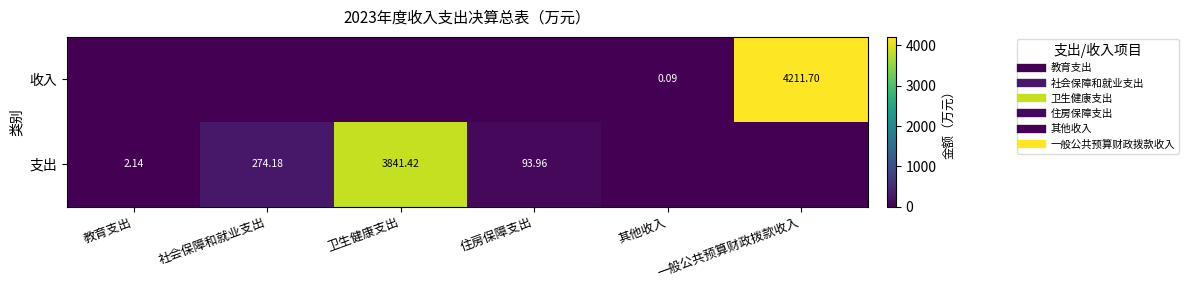

Which series changed the most between 教育支出 and 一般公共预算财政拨款收入?

收入